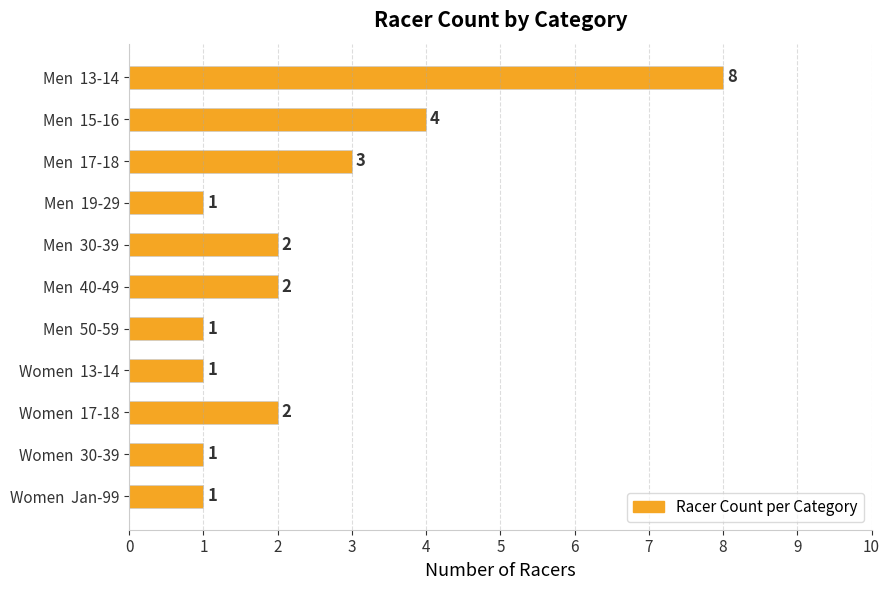

What is the average value?

2